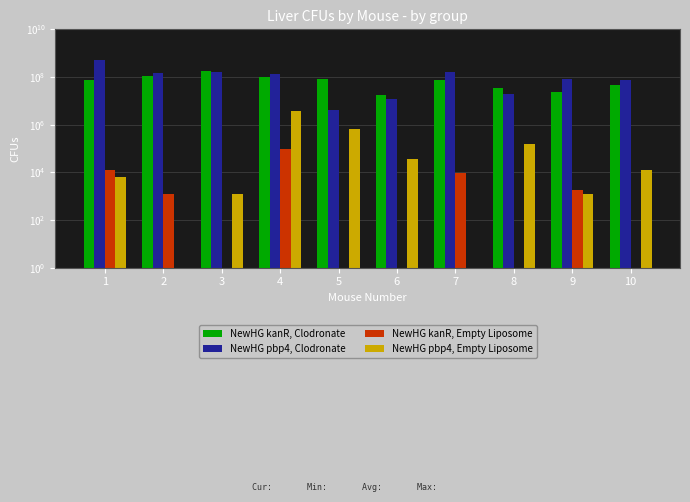

What is the approximate value of NewHG pbp4, Clodronate at 8, to the nearest 100?

19200000